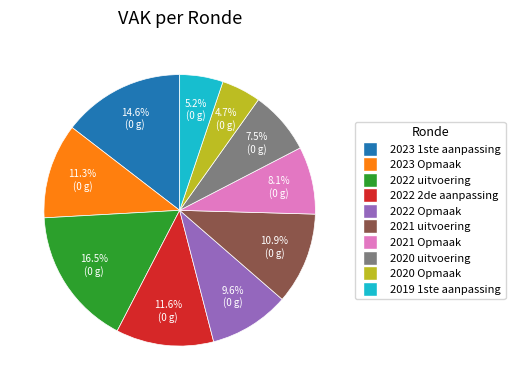

Is it true that 2021 Opmaak is 8% of the pie?

True